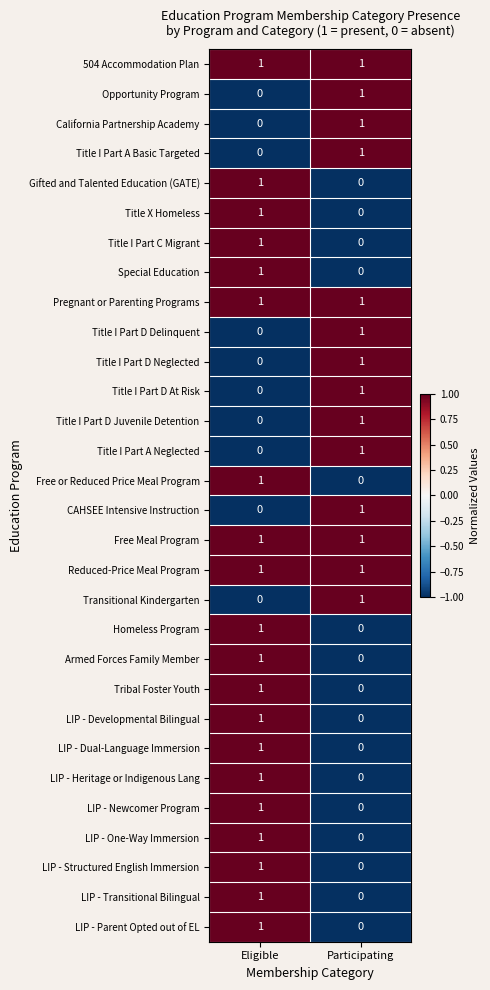

What is the difference between the highest and lowest values at Participating?

1